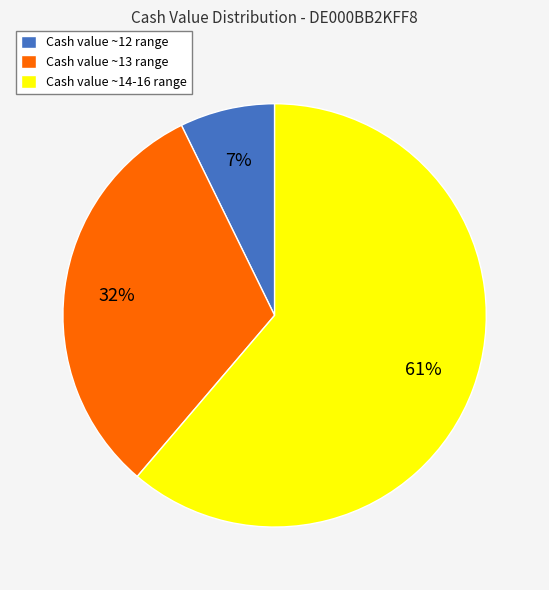

To the nearest percent, what percentage of the pie is Cash value ~13 range?

32%